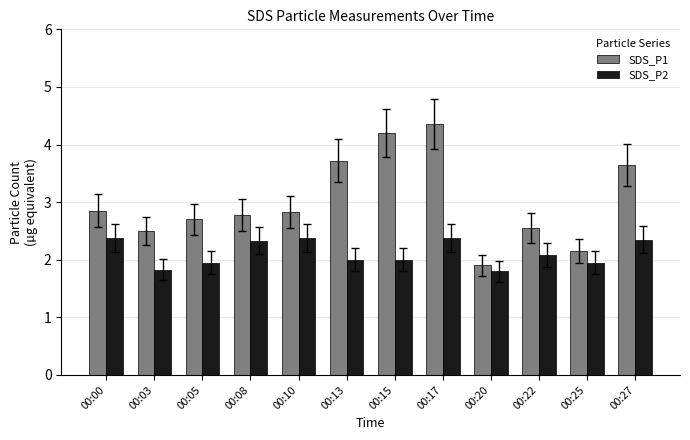

How many bars are there in total?

24